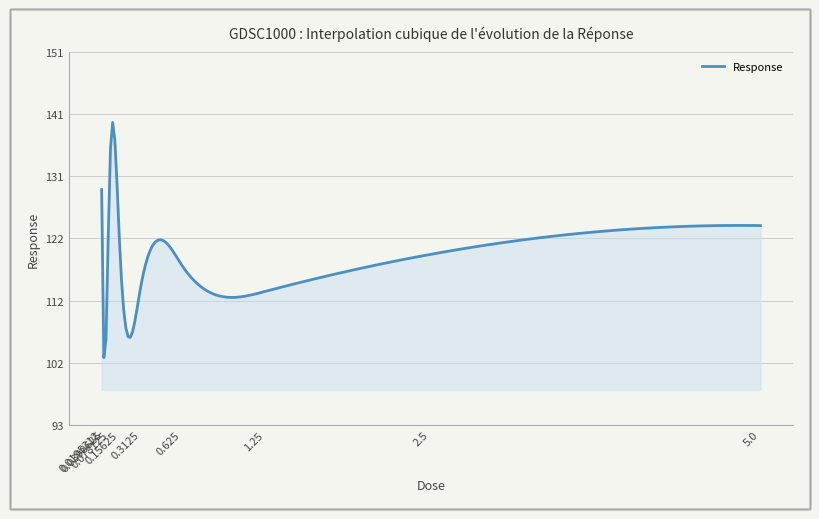

Does the chart have visible grid lines?

Yes